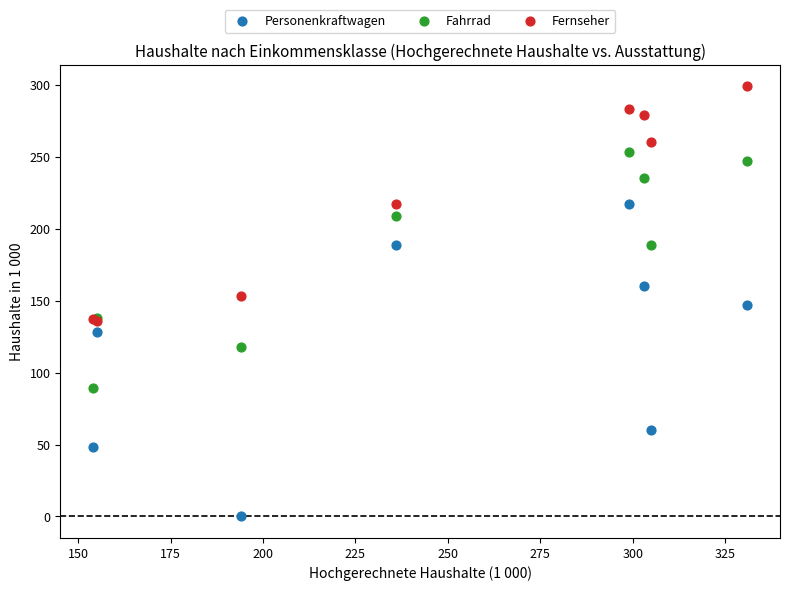

In the Personenkraftwagen series, what Y value is closest to 108?

128